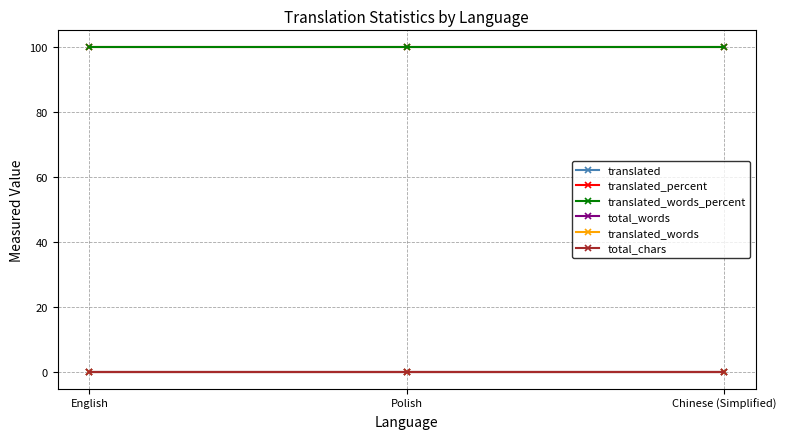

Does the chart have visible grid lines?

Yes